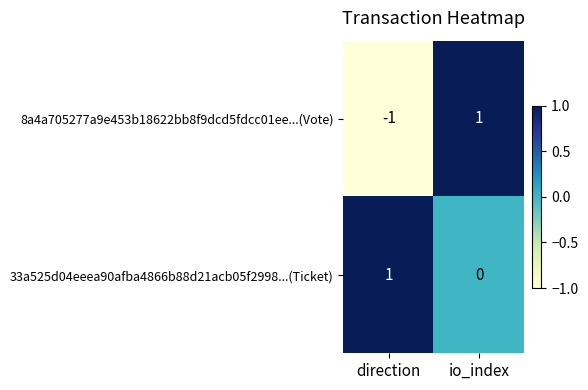

Which series changed the most between direction and io_index?

8a4a705277a9e453b18622bb8f9dcd5fdcc01ee...(Vote)